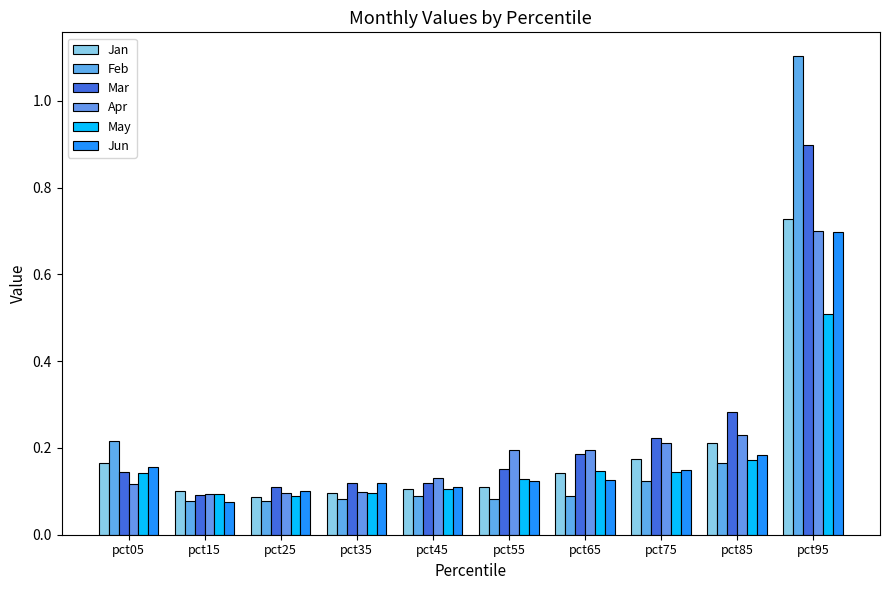

How many series are shown in this chart?

6